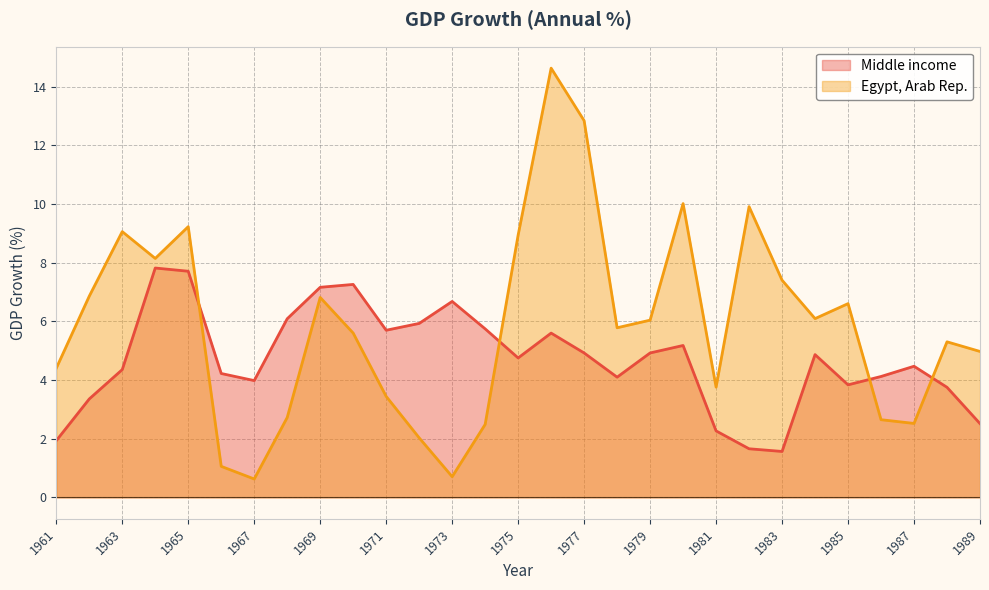

Which series has the widest spread of values?

Egypt, Arab Rep.